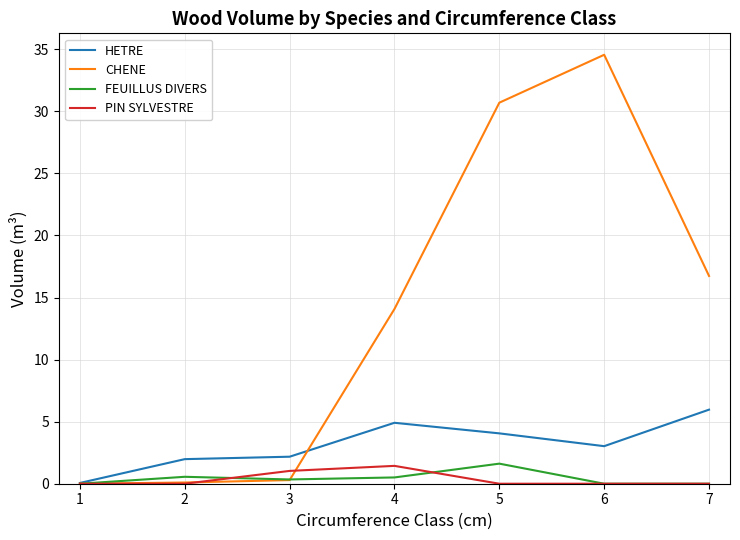

The value of FEUILLUS DIVERS at 6 is 0.0. True or false?

True